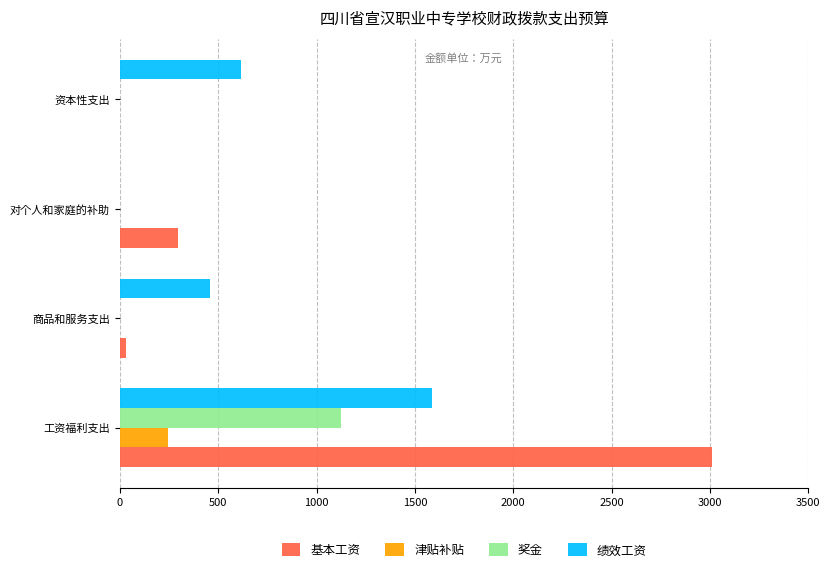

The value of 绩效工资 at 资本性支出 is 617.4. True or false?

True